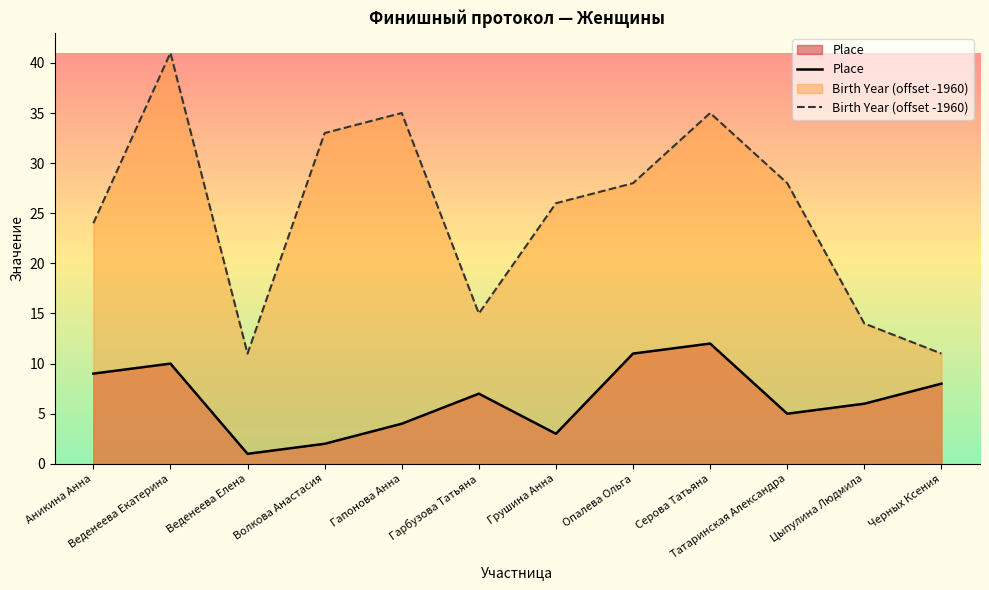

Which has a higher value, Волкова Анастасия or Татаринская Александра?

Татаринская Александра